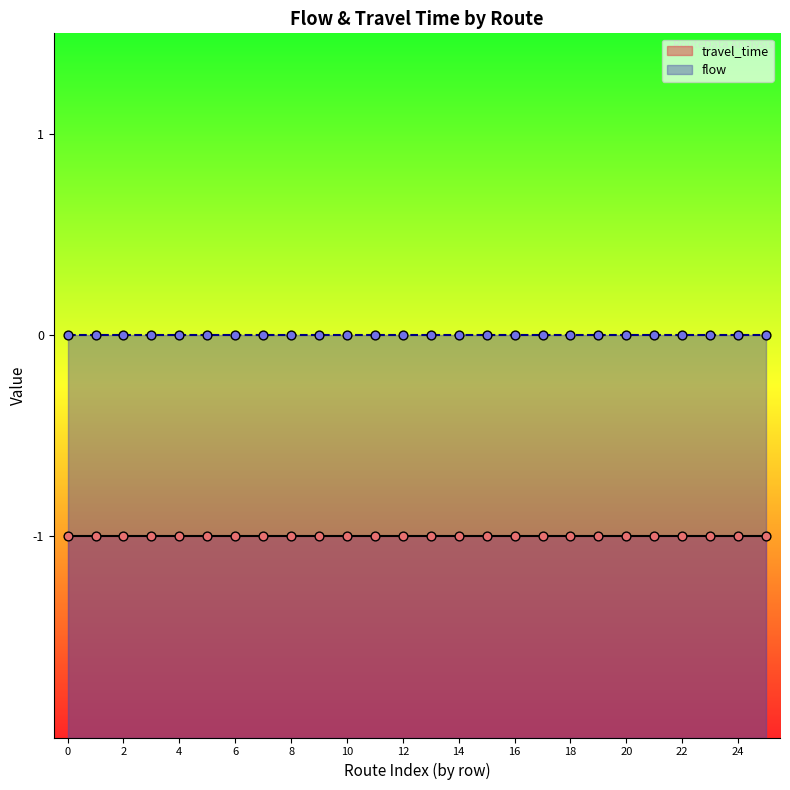

Is the value of travel_time at 23 greater than the value of flow at 24?

No